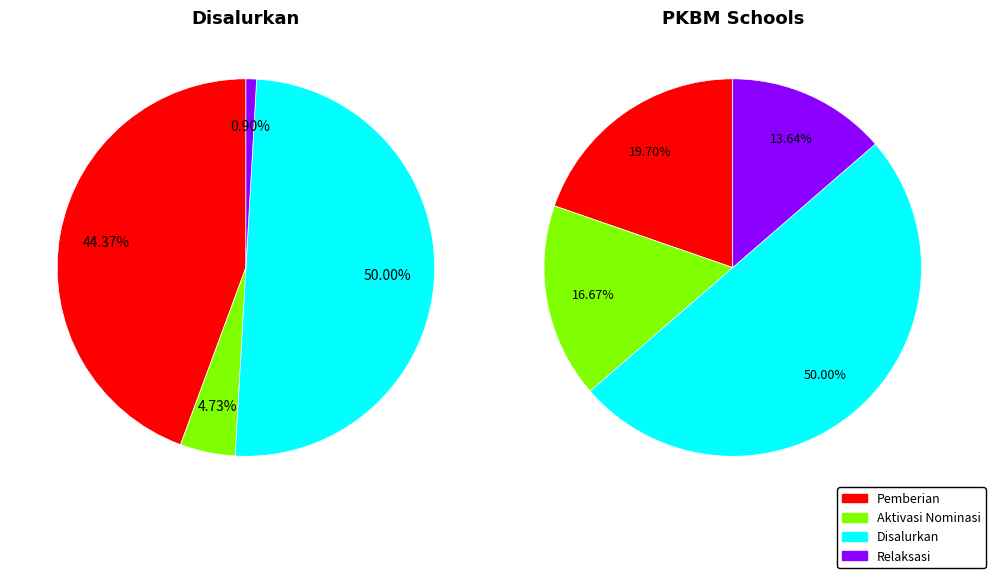

Is there a majority slice in this chart?

No